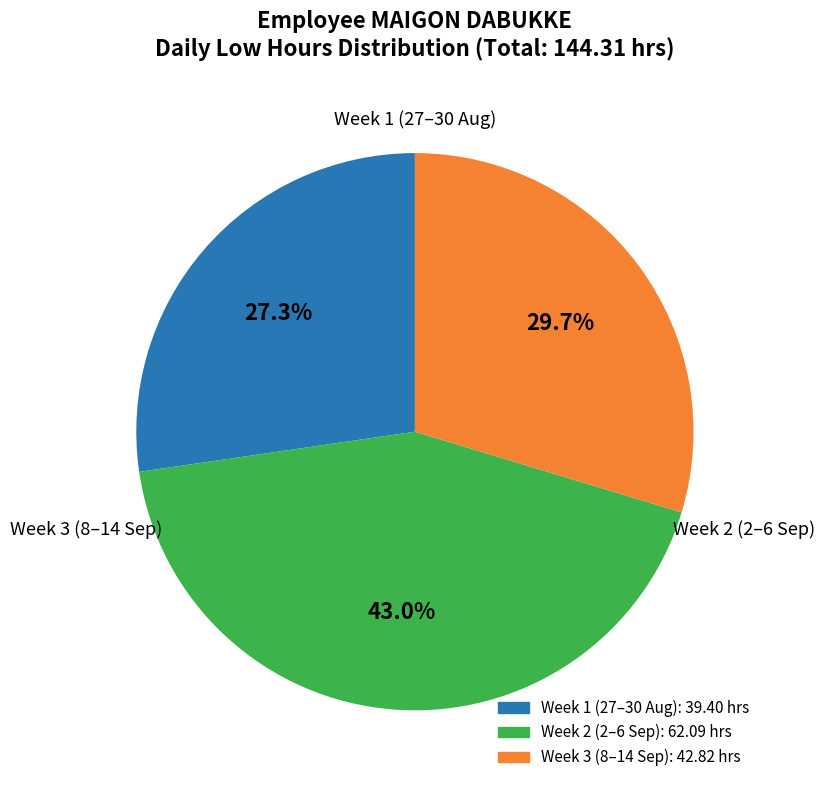

Is there any slice that represents more than half of the pie?

No